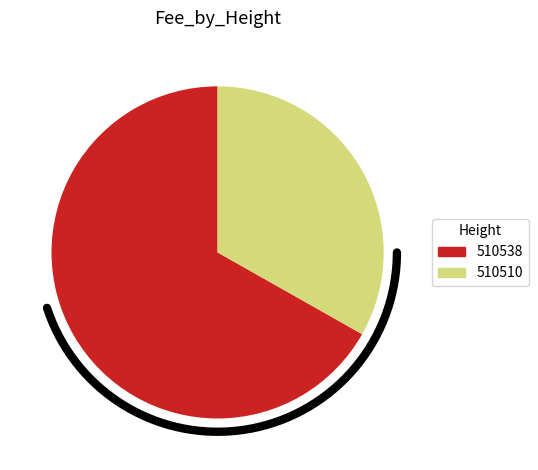

Is 510538 the majority of the pie?

Yes